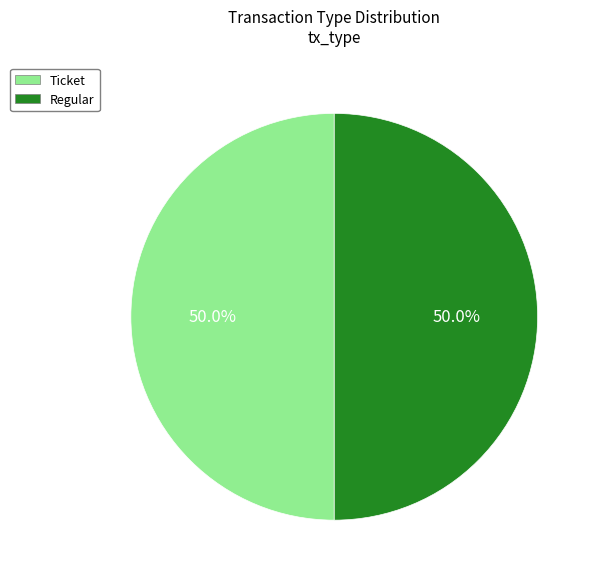

Approximately how many times larger is the value at Regular compared to Ticket?

1.0